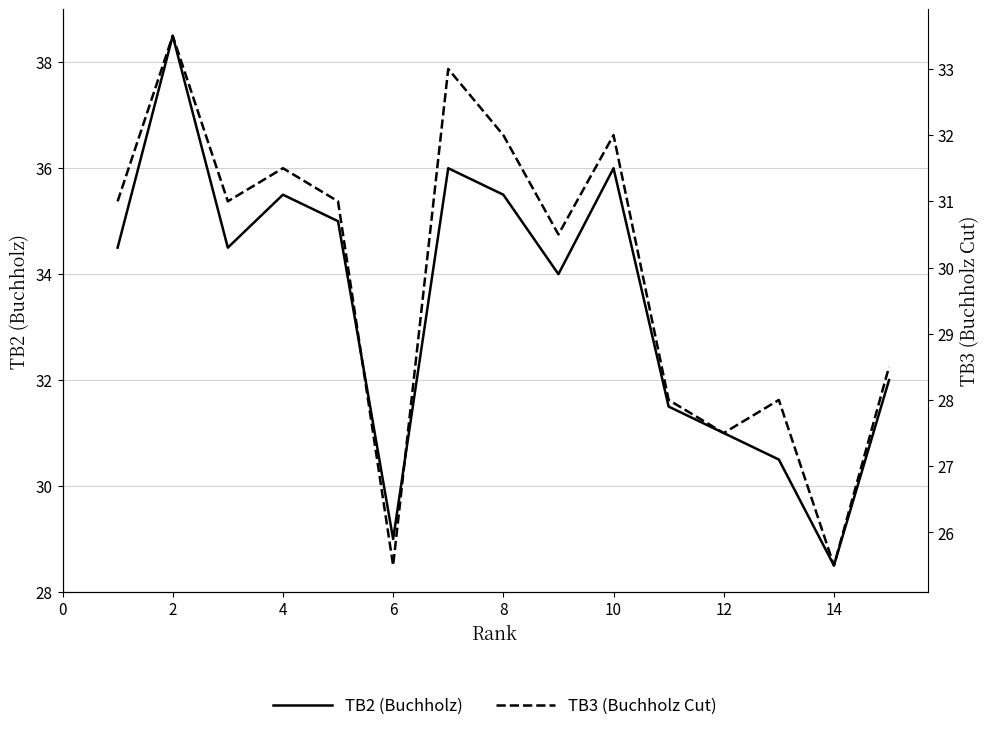

What is the minimum value shown in the chart?

25.5